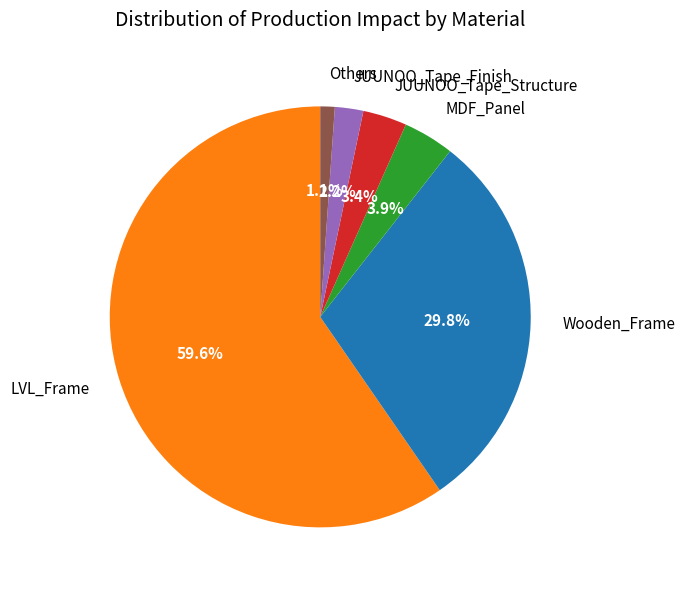

What is the largest slice in the pie chart?

LVL_Frame